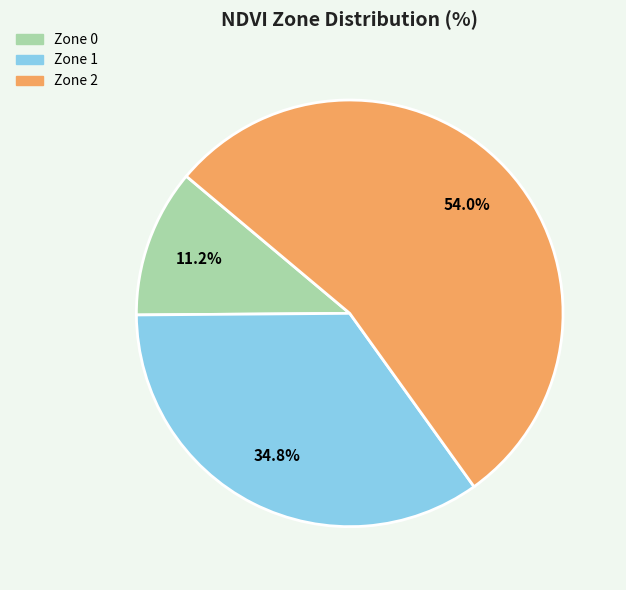

Does any single category account for the majority?

Yes